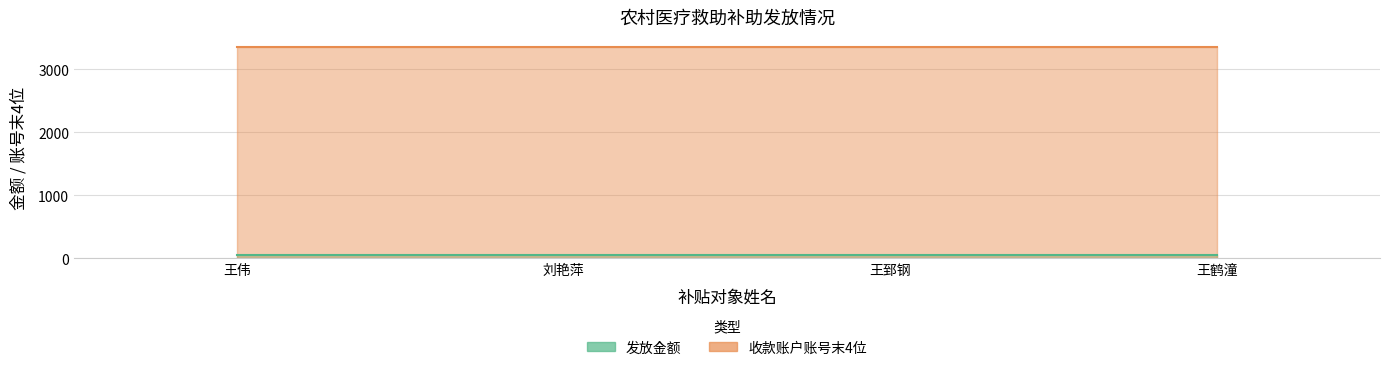

Reading left to right, what are all the values shown in this chart?

发放金额: 50	50	50	50
收款账户账号末4位: 3344	3344	3344	3344